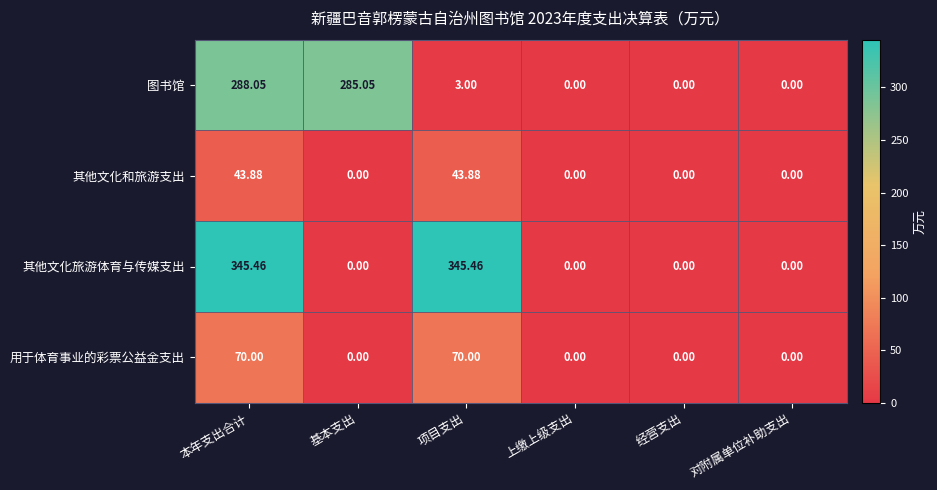

At which label does 图书馆 first exceed 3?

本年支出合计